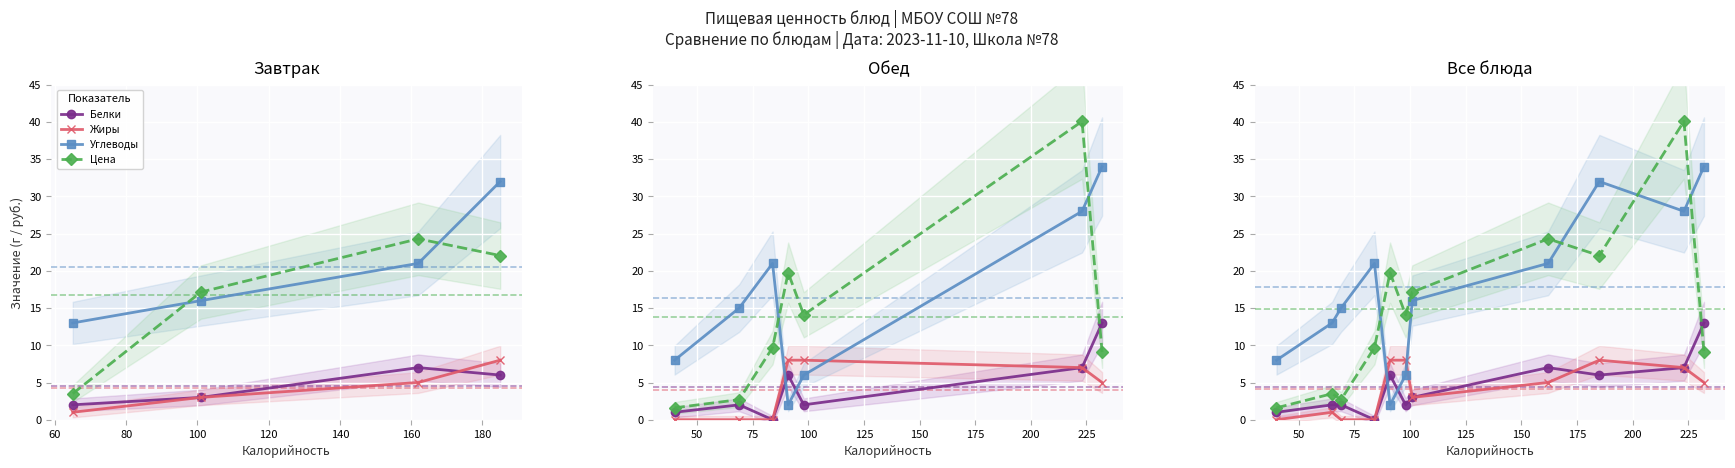

Reading left to right, extract all data points from this chart.

Белки: Каша манная молочная=6.0	Кофейный напиток с молоком=3.0	Батон подмосковный=2.0	Запеканка морковная=7.0	Салат зимний=2.0	Суп солянка=7.0	Голубцы мясные=6.0	Гороховое пюре=13.0	Напиток из сока=0.0	Хлеб пшеничный=2.0	Хлеб дарницкий=1.0
Жиры: Каша манная молочная=8.0	Кофейный напиток с молоком=3.0	Батон подмосковный=1.0	Запеканка морковная=5.0	Салат зимний=8.0	Суп солянка=7.0	Голубцы мясные=8.0	Гороховое пюре=5.0	Напиток из сока=0.0	Хлеб пшеничный=0.0	Хлеб дарницкий=0.0
Углеводы: Каша манная молочная=32.0	Кофейный напиток с молоком=16.0	Батон подмосковный=13.0	Запеканка морковная=21.0	Салат зимний=6.0	Суп солянка=28.0	Голубцы мясные=2.0	Гороховое пюре=34.0	Напиток из сока=21.0	Хлеб пшеничный=15.0	Хлеб дарницкий=8.0
Цена: Каша манная молочная=22.1	Кофейный напиток с молоком=17.1	Батон подмосковный=3.5	Запеканка морковная=24.3	Салат зимний=14.1	Суп солянка=40.1	Голубцы мясные=19.8	Гороховое пюре=9.1	Напиток из сока=9.7	Хлеб пшеничный=2.7	Хлеб дарницкий=1.6